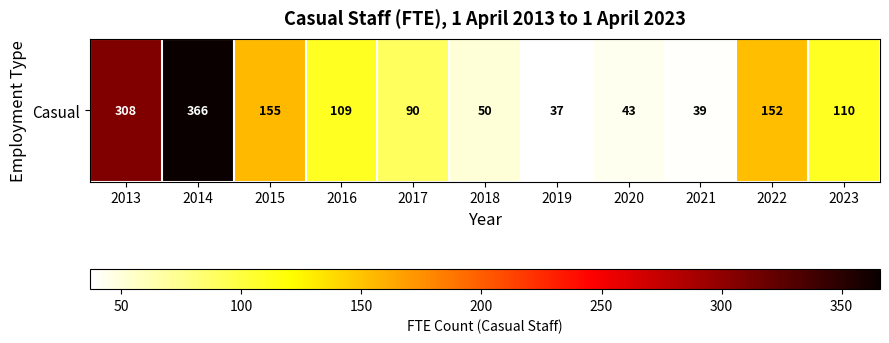

Reading left to right, what are all the values shown in this chart?

2013=308	2014=366	2015=155	2016=109	2017=90	2018=50	2019=37	2020=43	2021=39	2022=152	2023=110